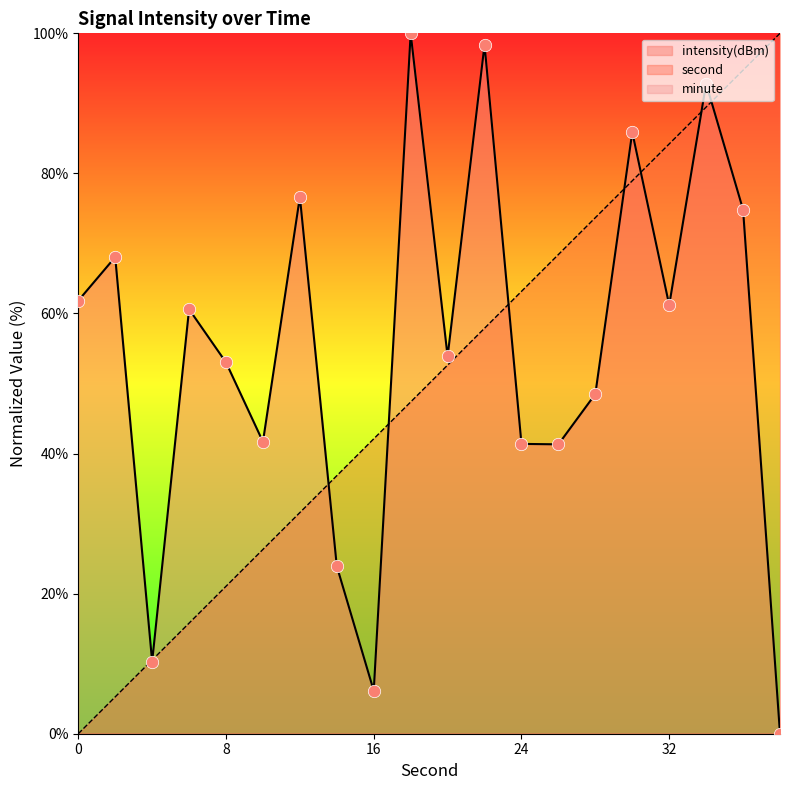

Which series has the largest total across all categories?

intensity(dBm)